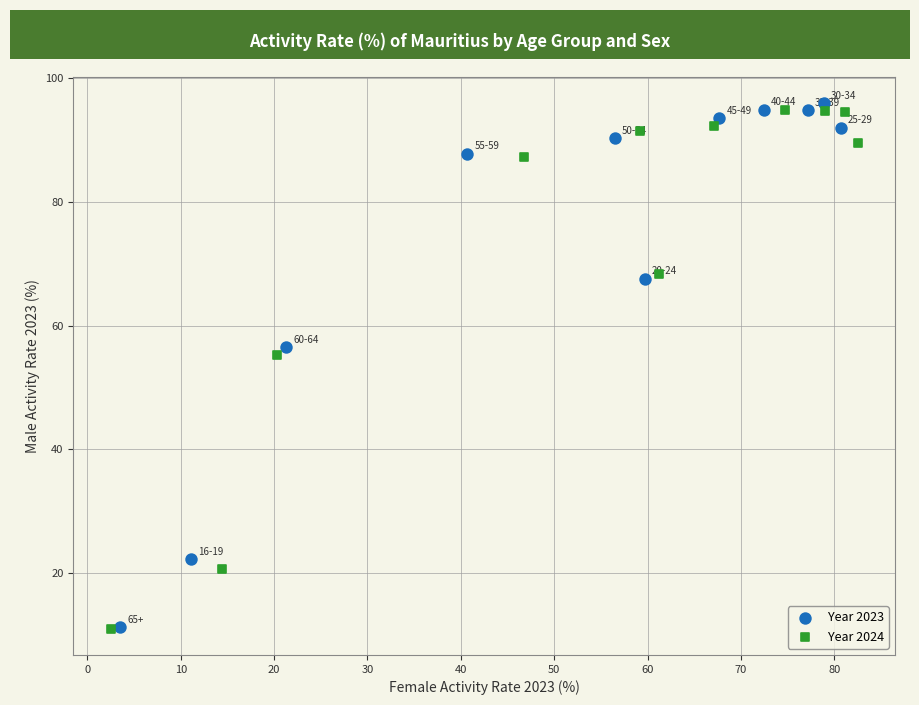

Which series reaches the maximum Y coordinate?

Year 2023